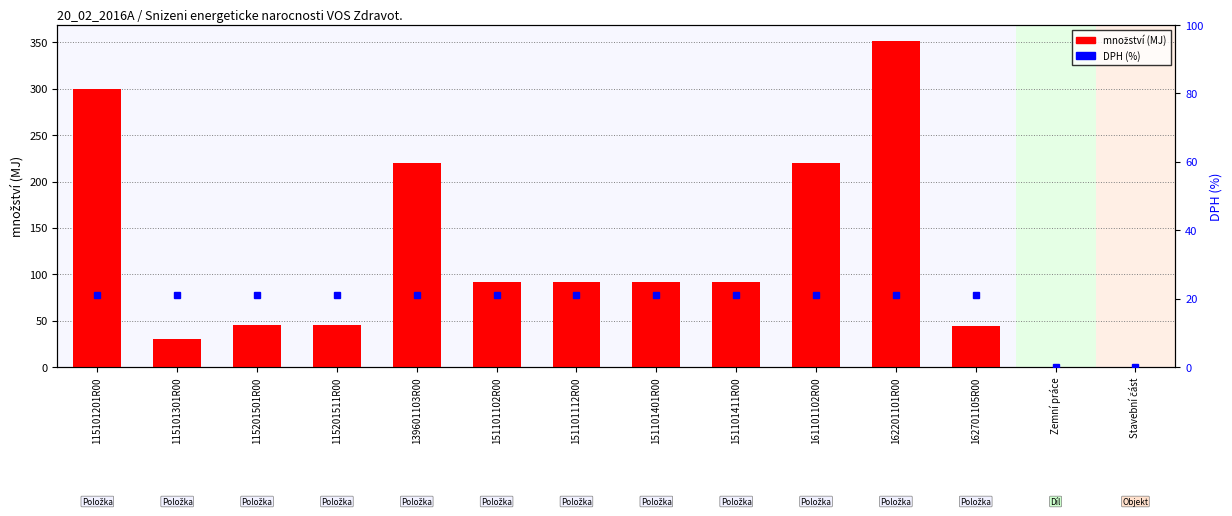

Reading left to right, what are all the values shown in this chart?

300.0	30.0	45.8	45.8	219.5	91.6	91.6	91.6	91.6	219.5	351.2	43.9	0.0	0.0